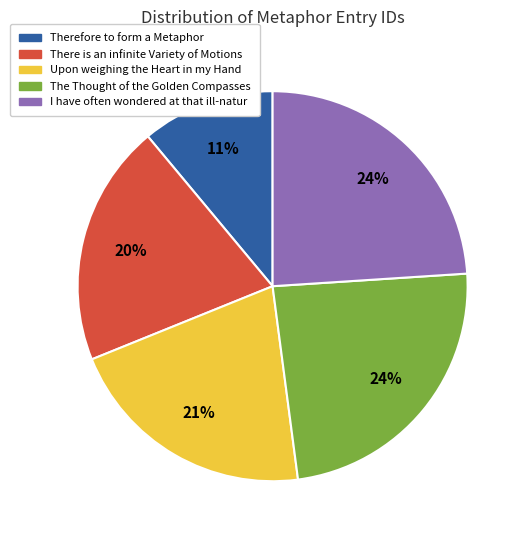

How many slices are in this pie chart?

5